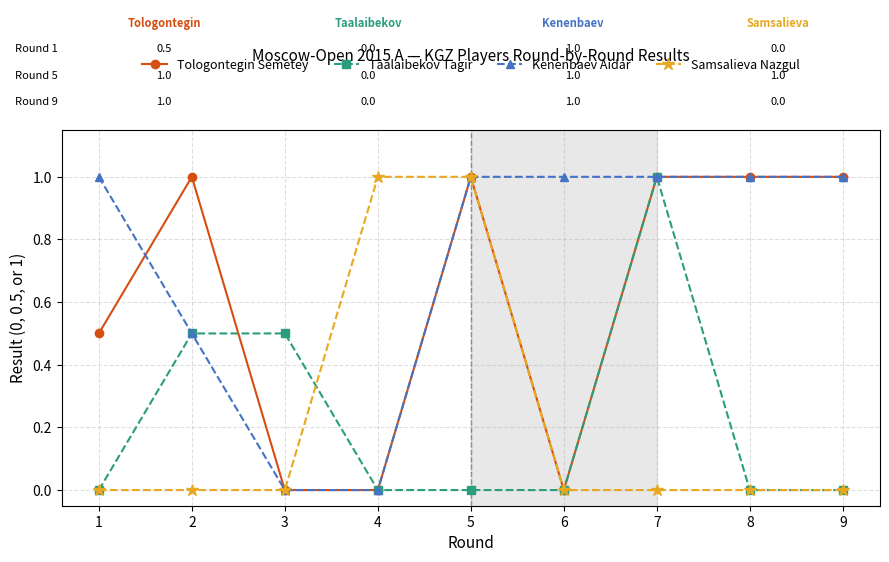

The value of Taalaibekov Tagir at 7 is 1.0. True or false?

True